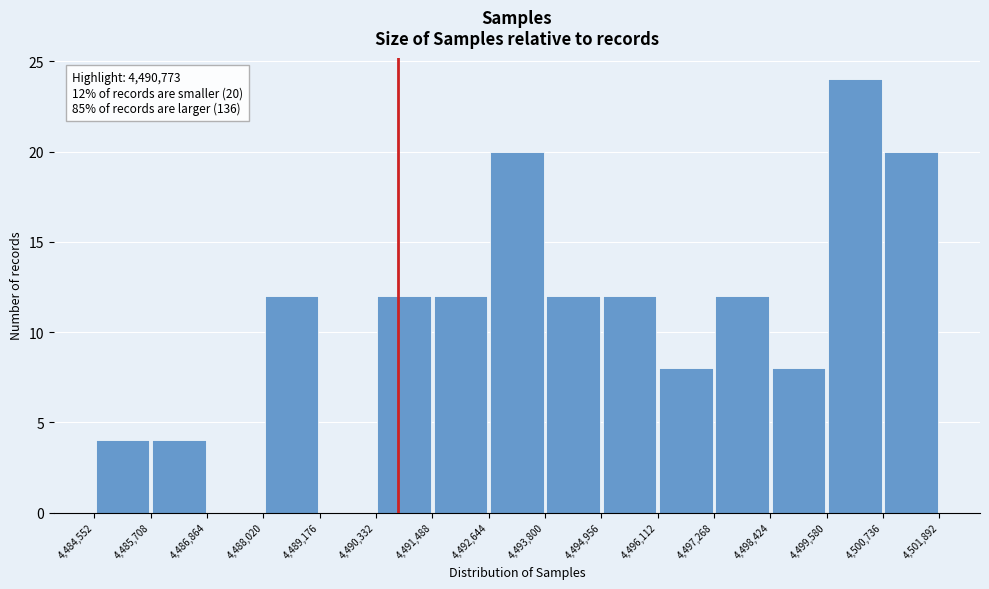

Which range on the x-axis has the tallest bar?

4,499,580 to 4,500,736